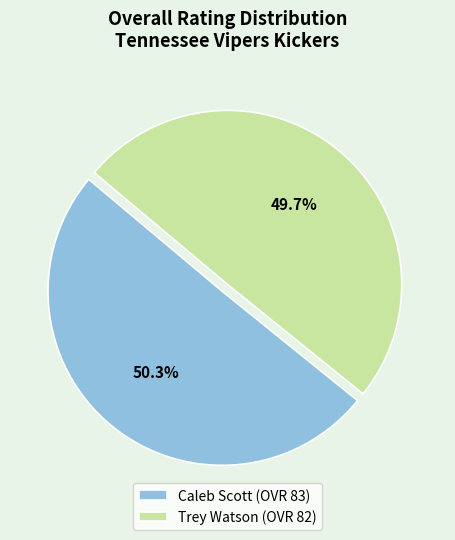

Between Trey Watson and Caleb Scott, which is larger?

Caleb Scott